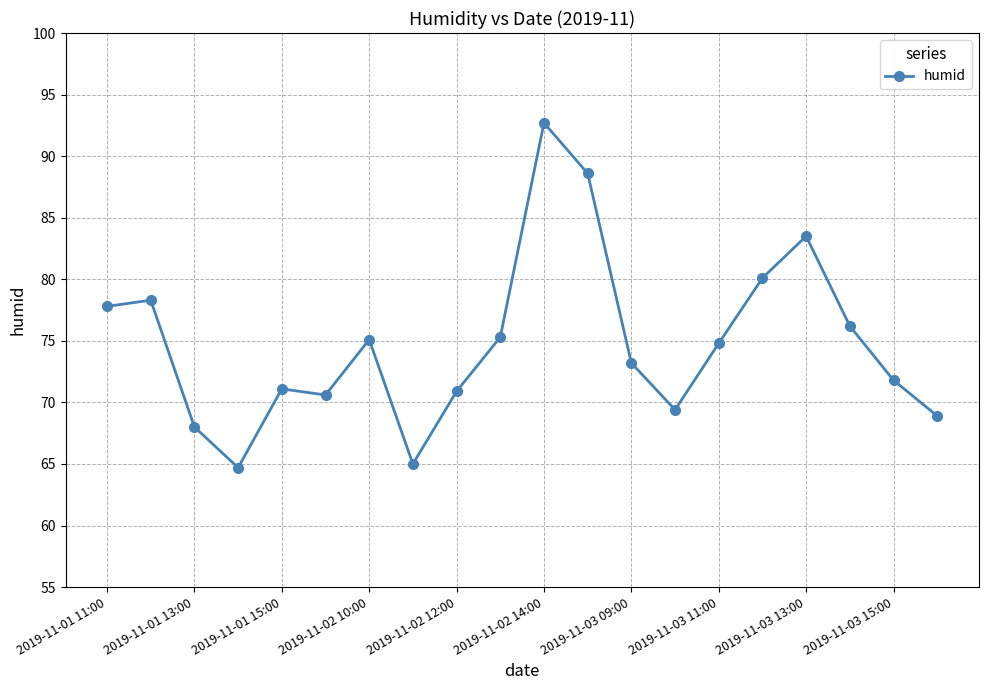

What is the smallest value displayed?

64.7